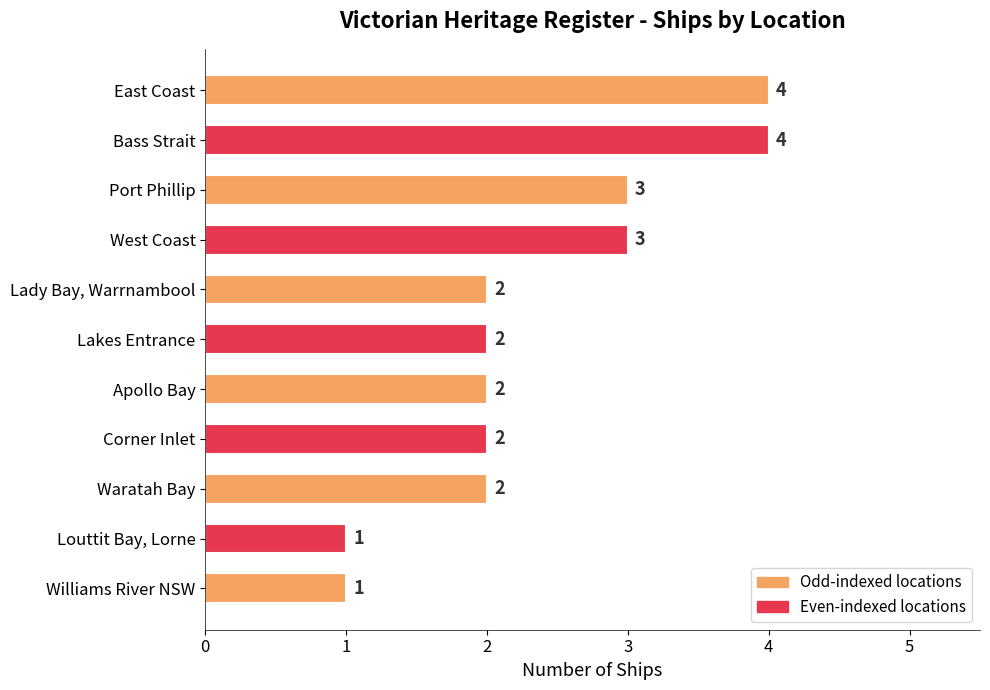

Reading top to bottom, transcribe all the data shown in this chart.

East Coast=4	Bass Strait=4	Port Phillip=3	West Coast=3	Lady Bay, Warrnambool=2	Lakes Entrance=2	Apollo Bay=2	Corner Inlet=2	Waratah Bay=2	Louttit Bay, Lorne=1	Williams River NSW=1